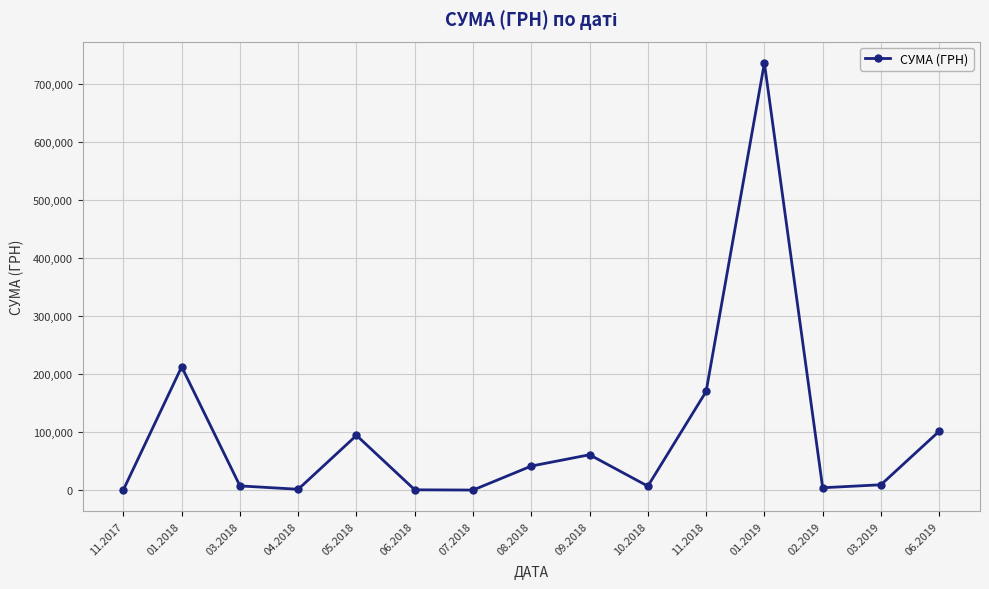

What is the greatest value displayed?

736948.0